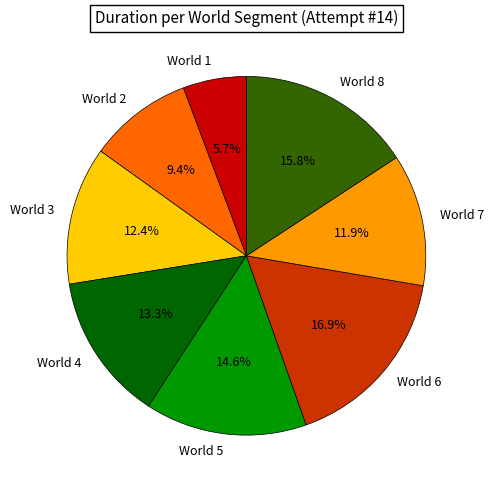

How many slices are in this pie chart?

8